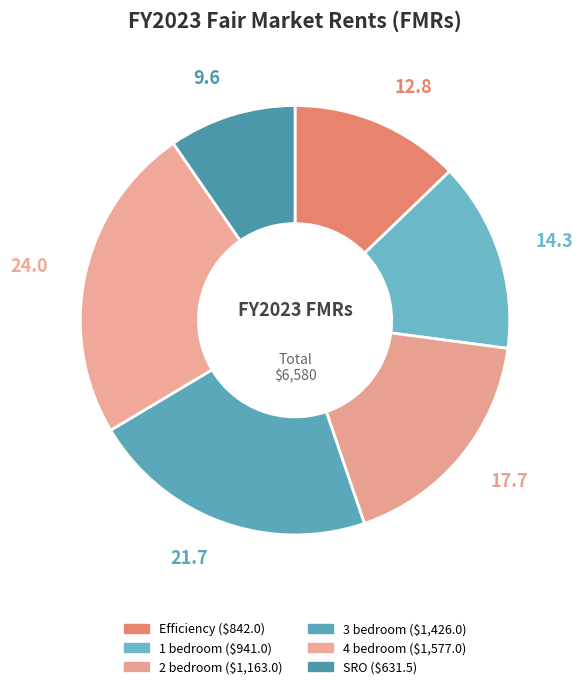

How many slices are in this pie chart?

6